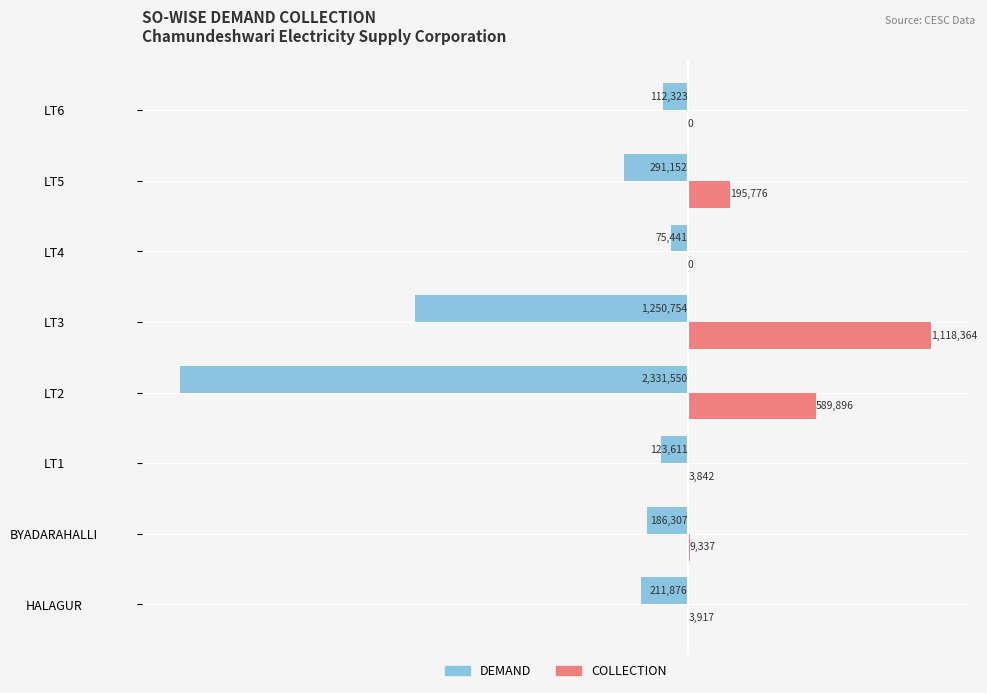

What are all the series names shown in the legend?

DEMAND, COLLECTION